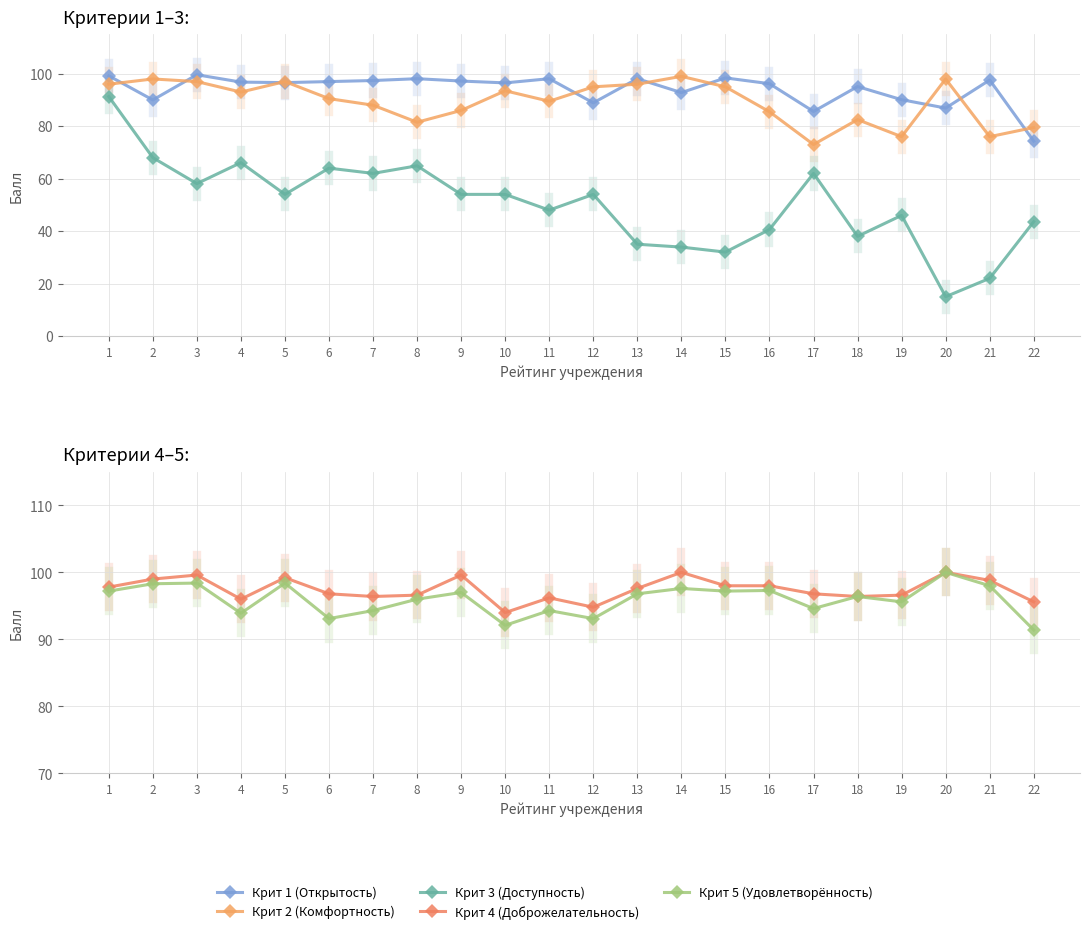

At which category does Крит 3 (Доступность) reach its first local peak?

4